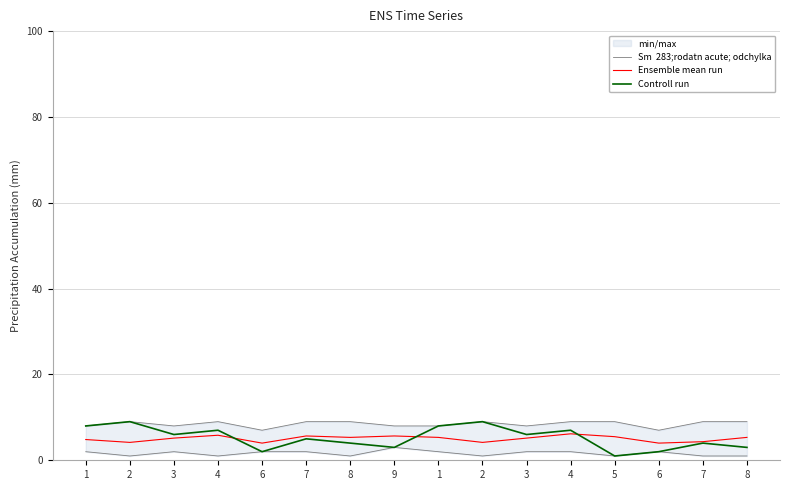

Does the chart have visible grid lines?

Yes